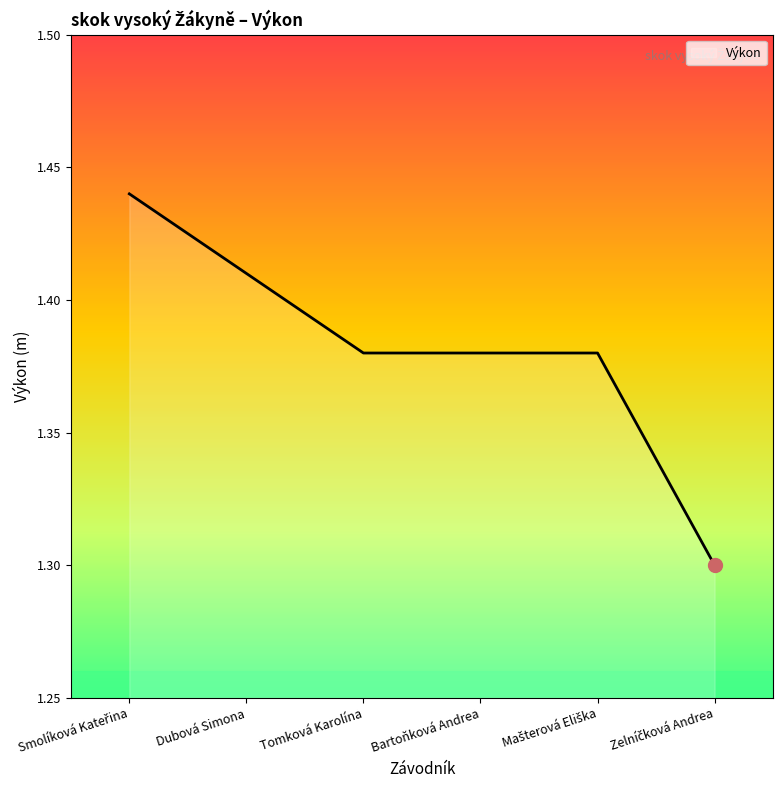

How many values are between 1 and 2?

6